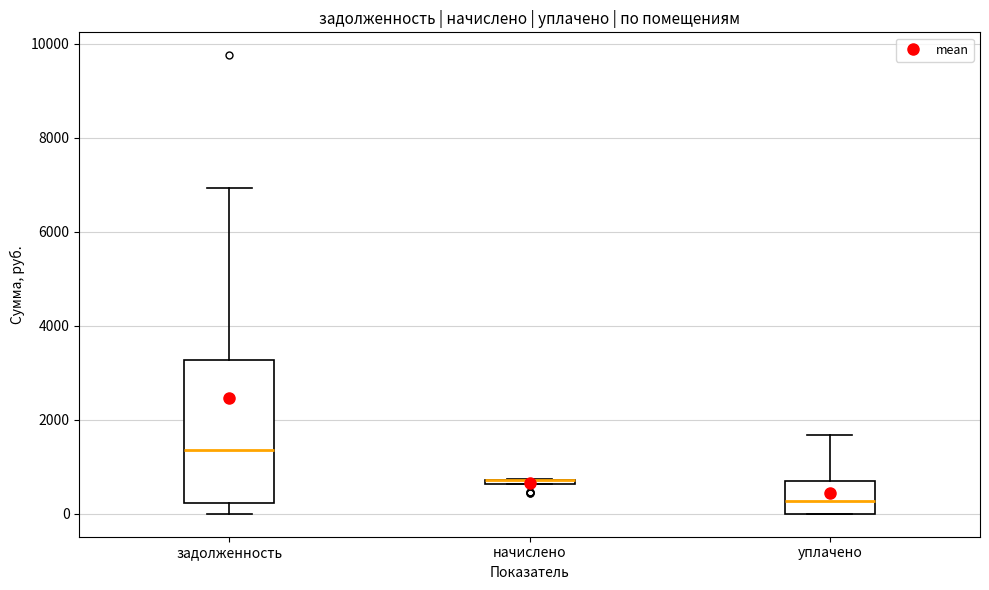

Comparing the boxes themselves (not the whiskers), which one is the tallest?

задолженность